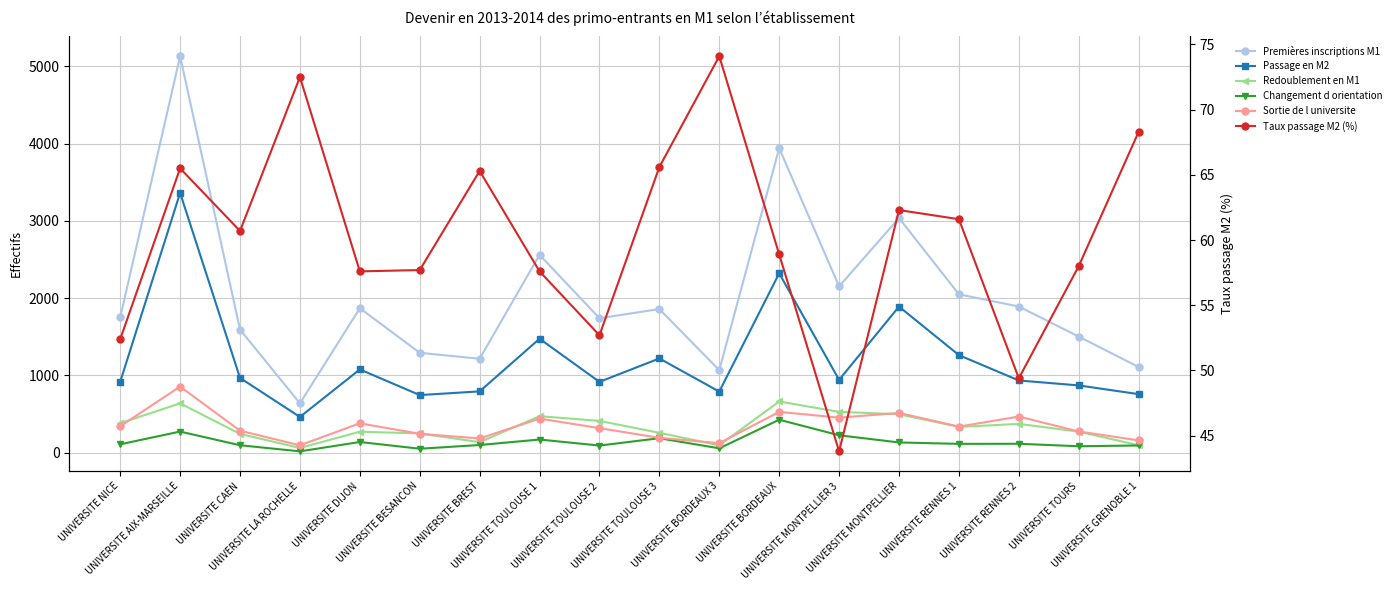

True or false: Sortie de l universite and Redoublement en M1 cross at least once.

True